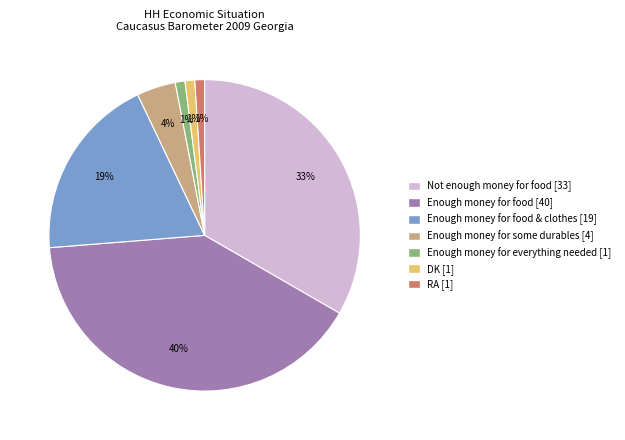

Does any single category account for the majority?

No